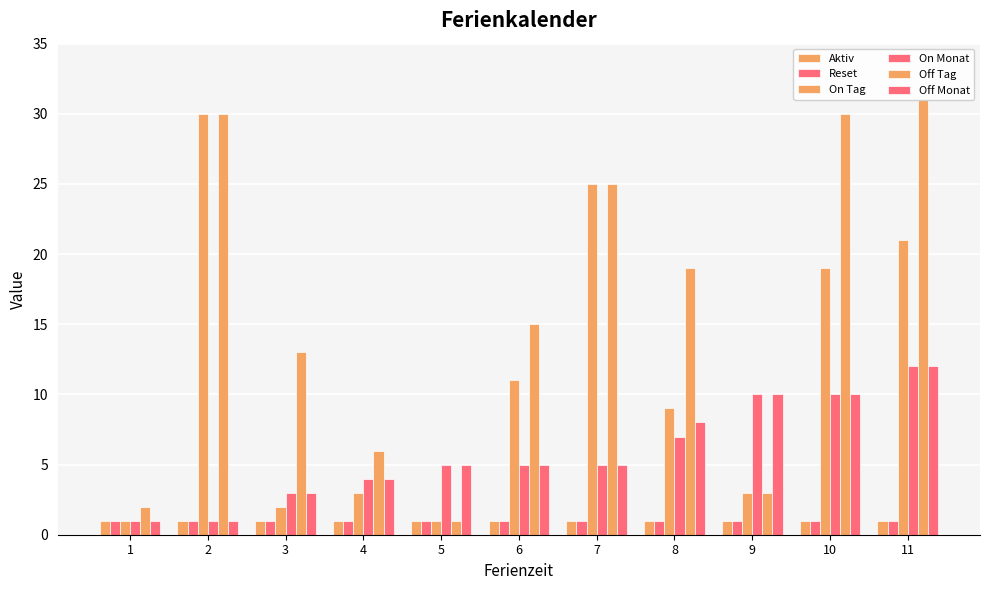

Which series has the largest total across all categories?

Off Tag